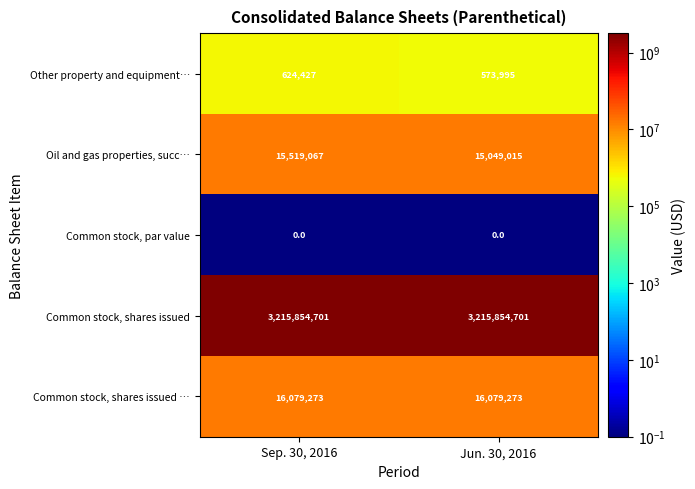

Which series has the widest spread of values?

Oil and gas properties, succ…